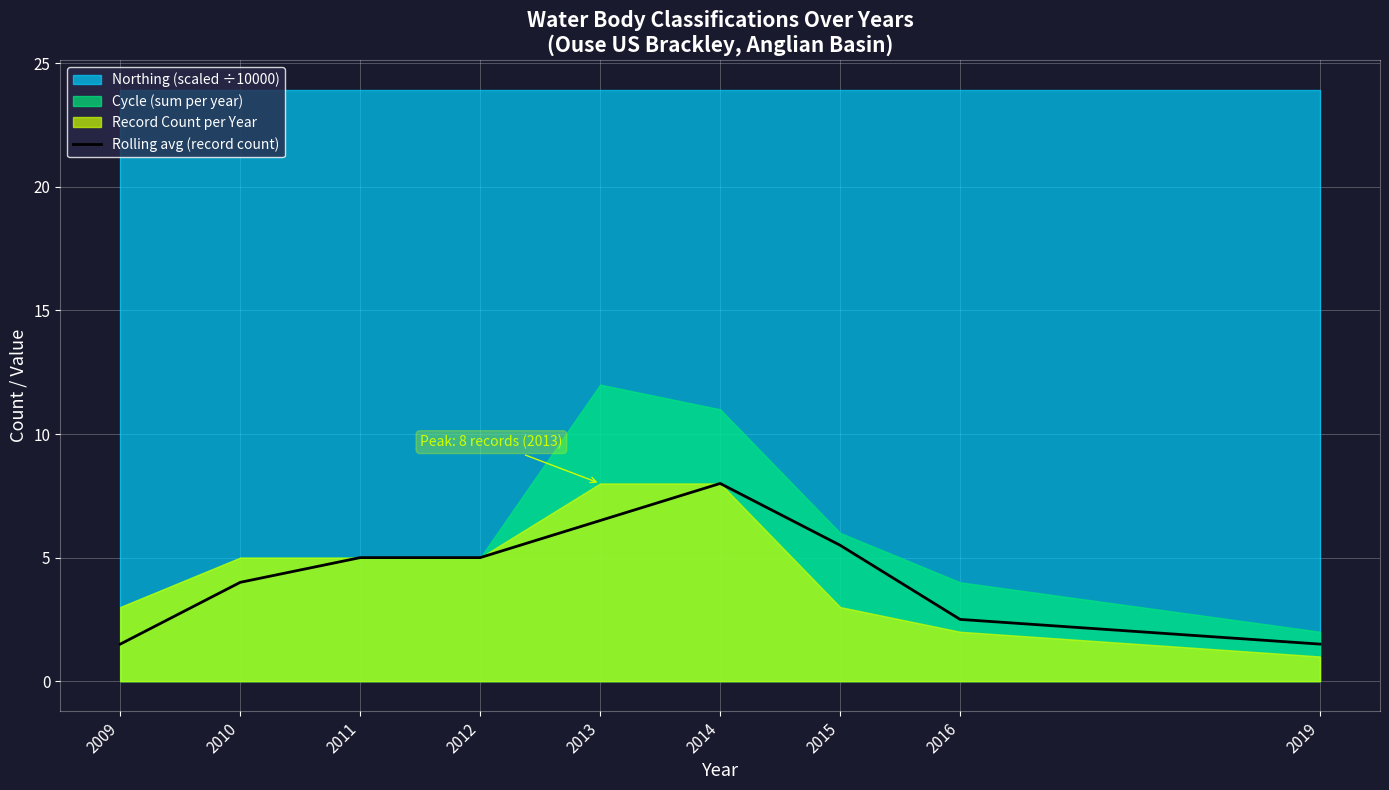

What is the difference between the maximum and minimum values?

6.5